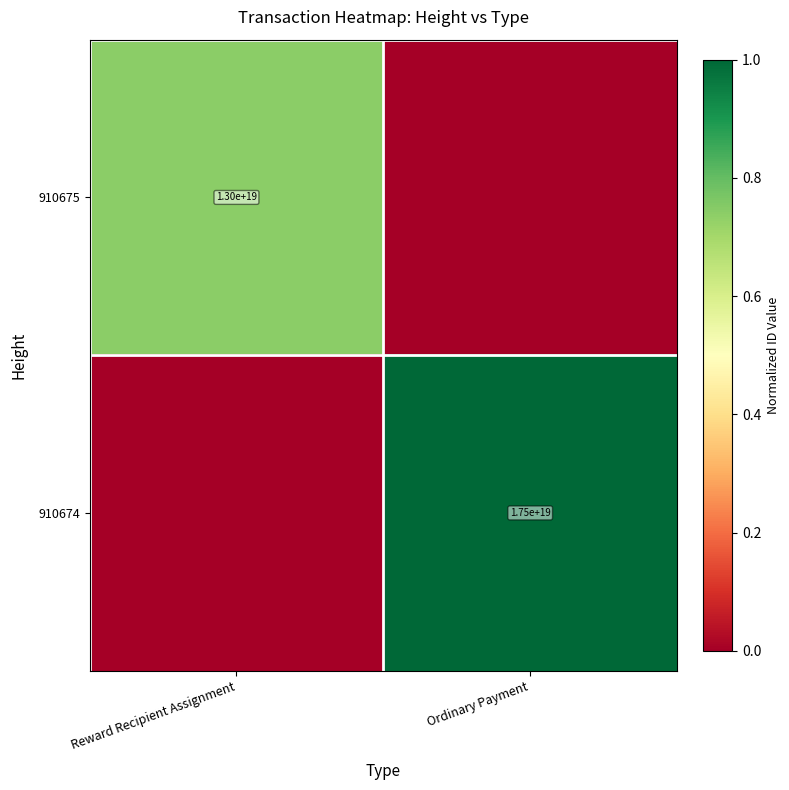

Is the value of 910675 at Reward Recipient Assignment greater than the value of 910674 at Ordinary Payment?

No